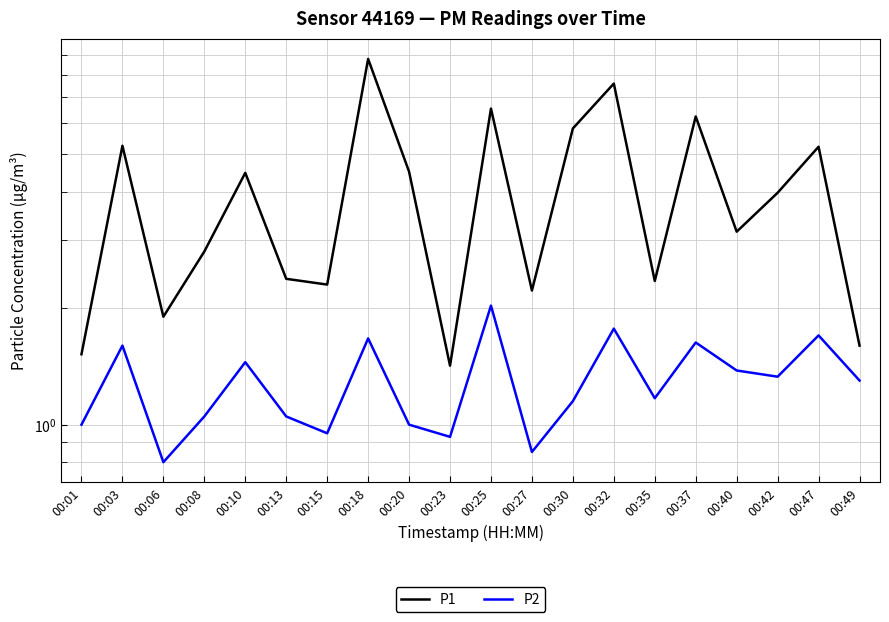

True or false: P1 and P2 cross at least once.

False